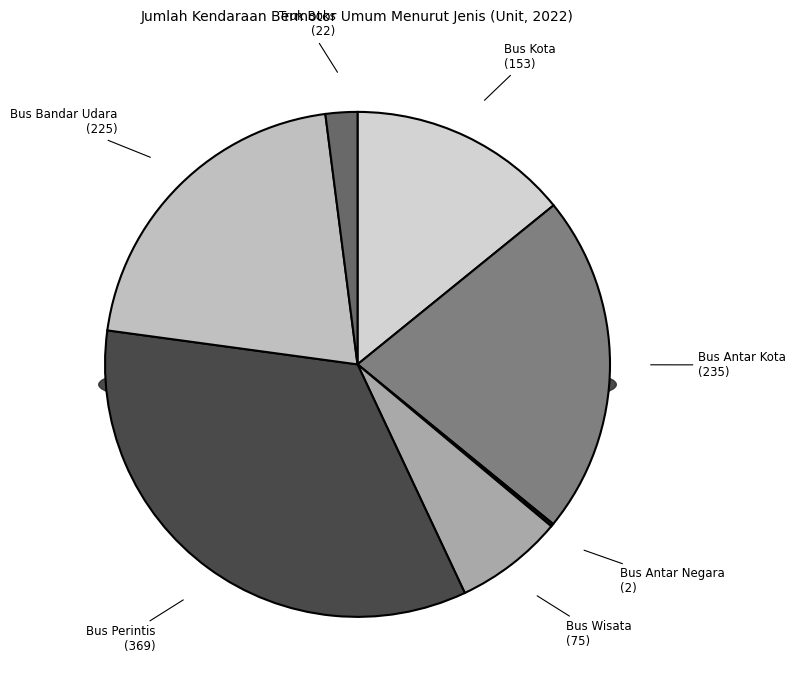

Does Bus Perintis represent more than half of the total?

No